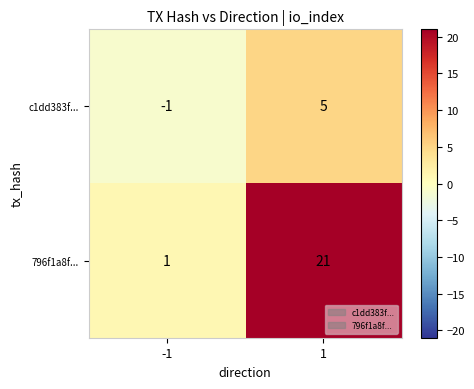

Rank the series at -1 from lowest to highest value.

c1dd383f..., 796f1a8f...